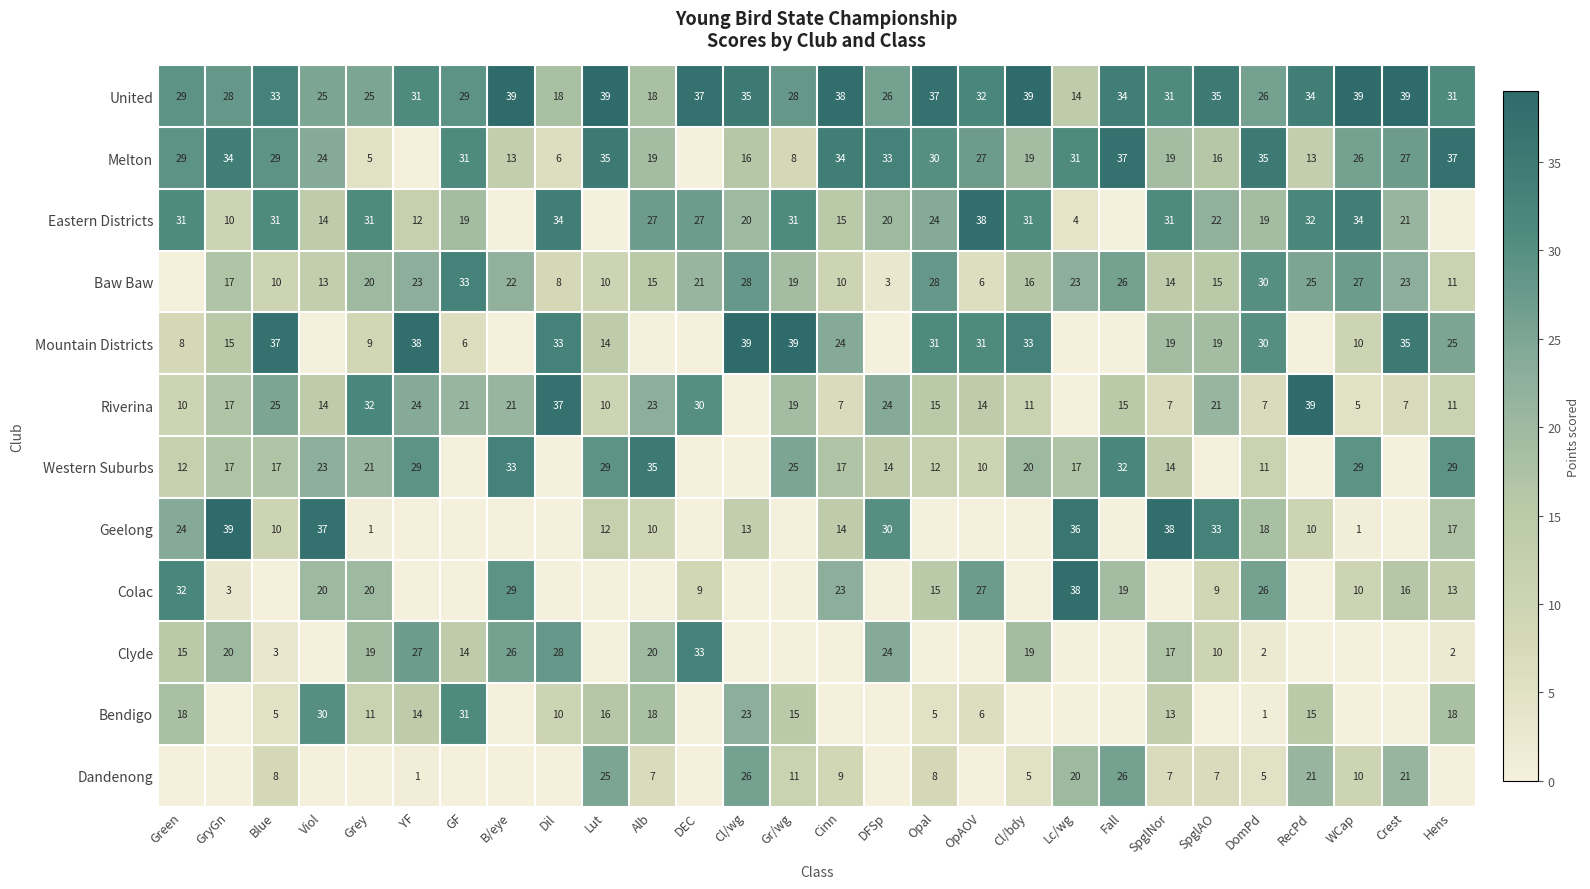

The Baw Baw series shows 22 at Viol. True or false?

False